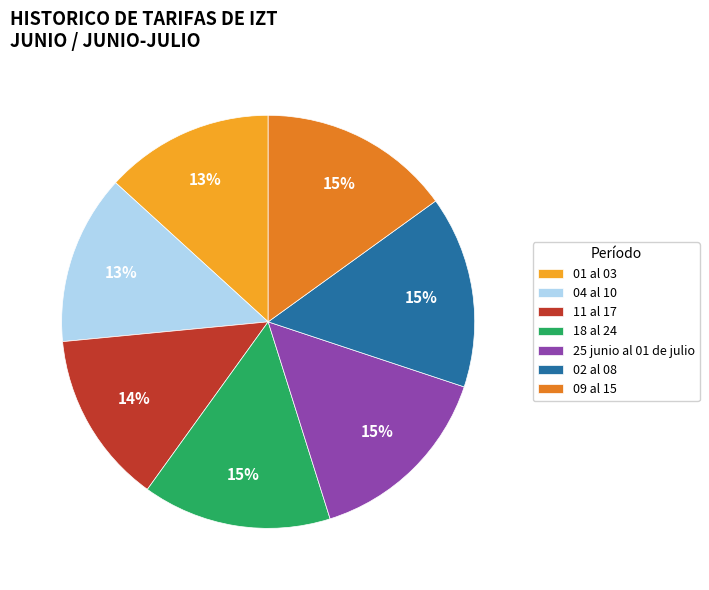

To the nearest percent, what is the difference between the largest and smallest slice percentages?

2%